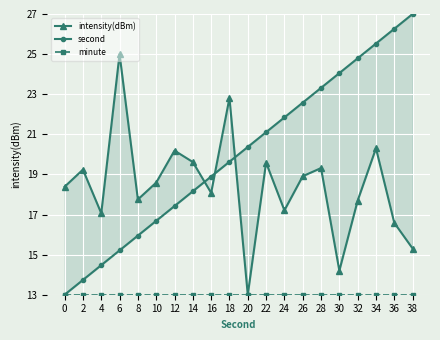

At how many categories does at least one series exceed 21?

11